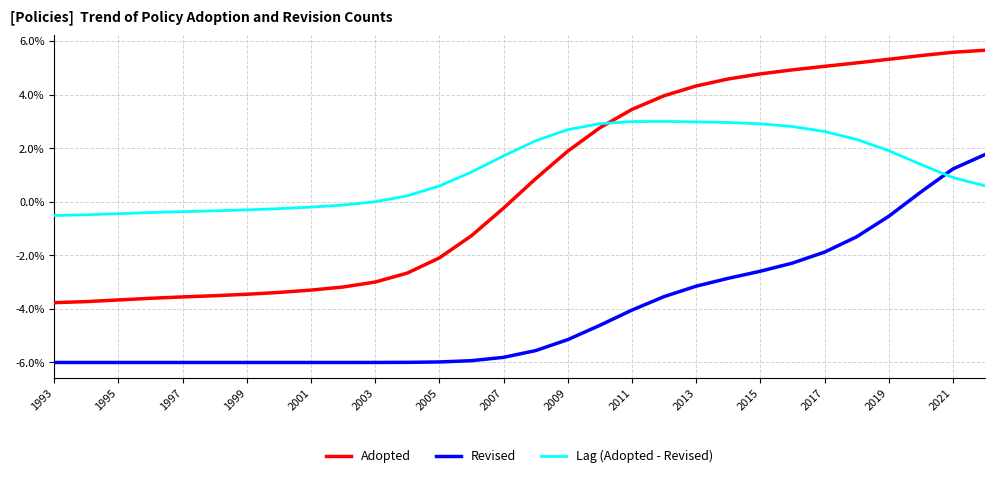

What is the difference between the maximum and minimum values in the Adopted series?

9.4